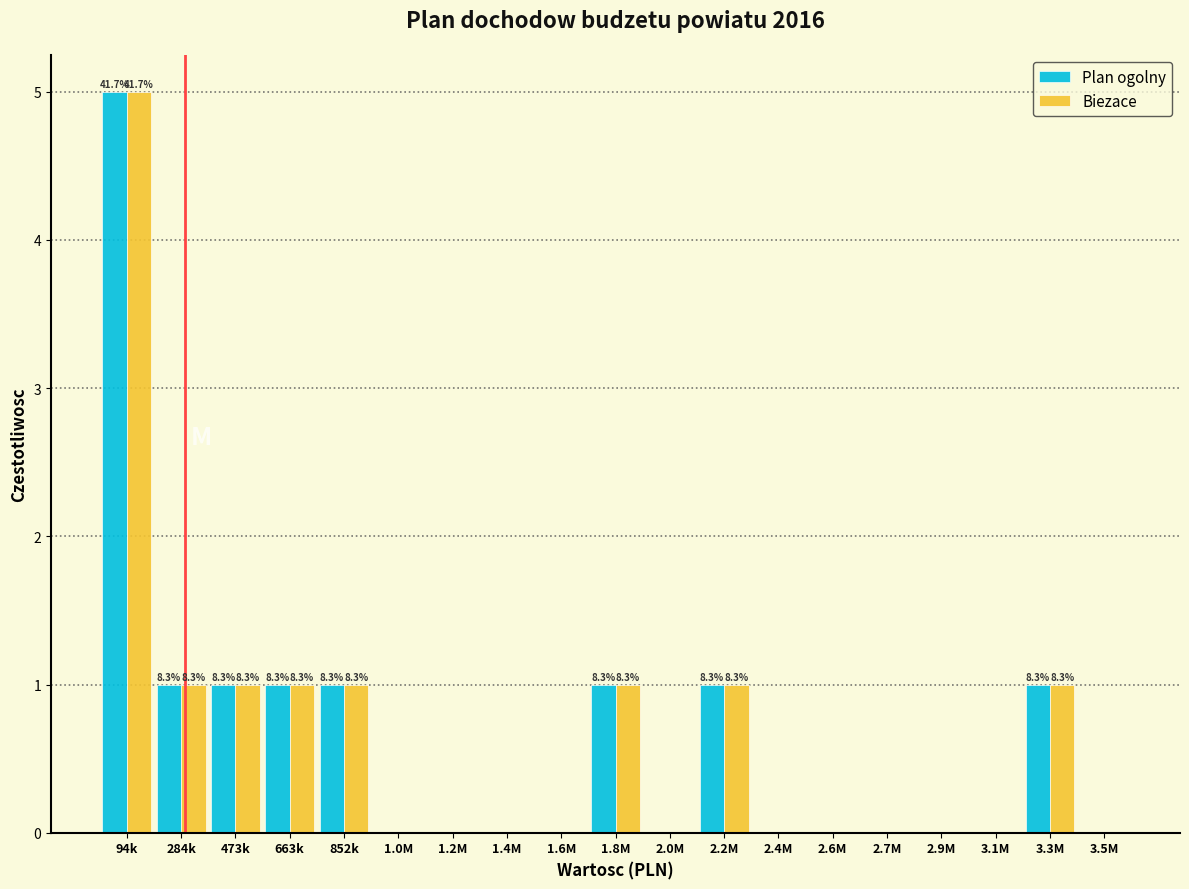

True or false: Biezace has a value of -2 at 2.4M.

False